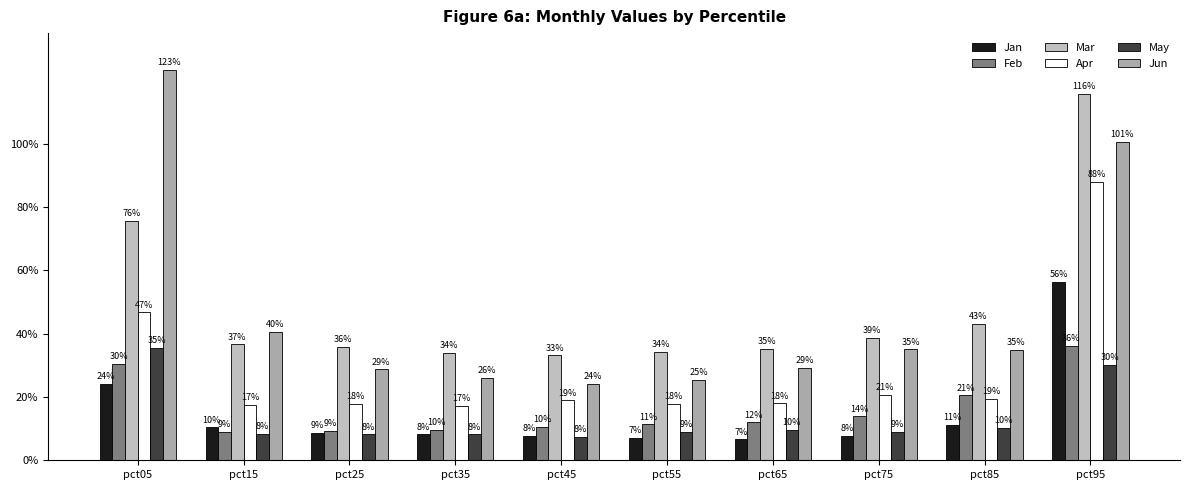

What is the spread (max minus min) of values at pct95?

0.9